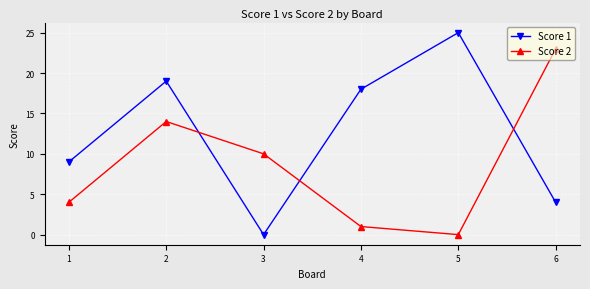

What is the maximum value for Score 1?

25